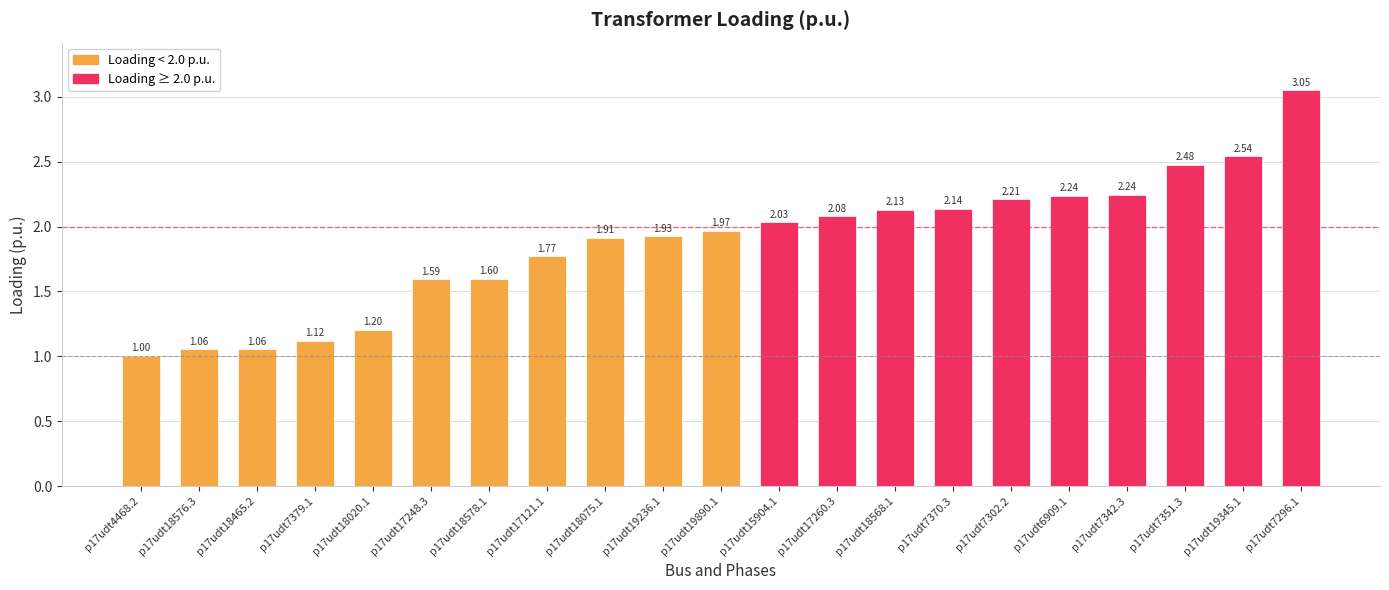

What is the difference between the values at p17udt18568.1 and p17udt7296.1?

0.9